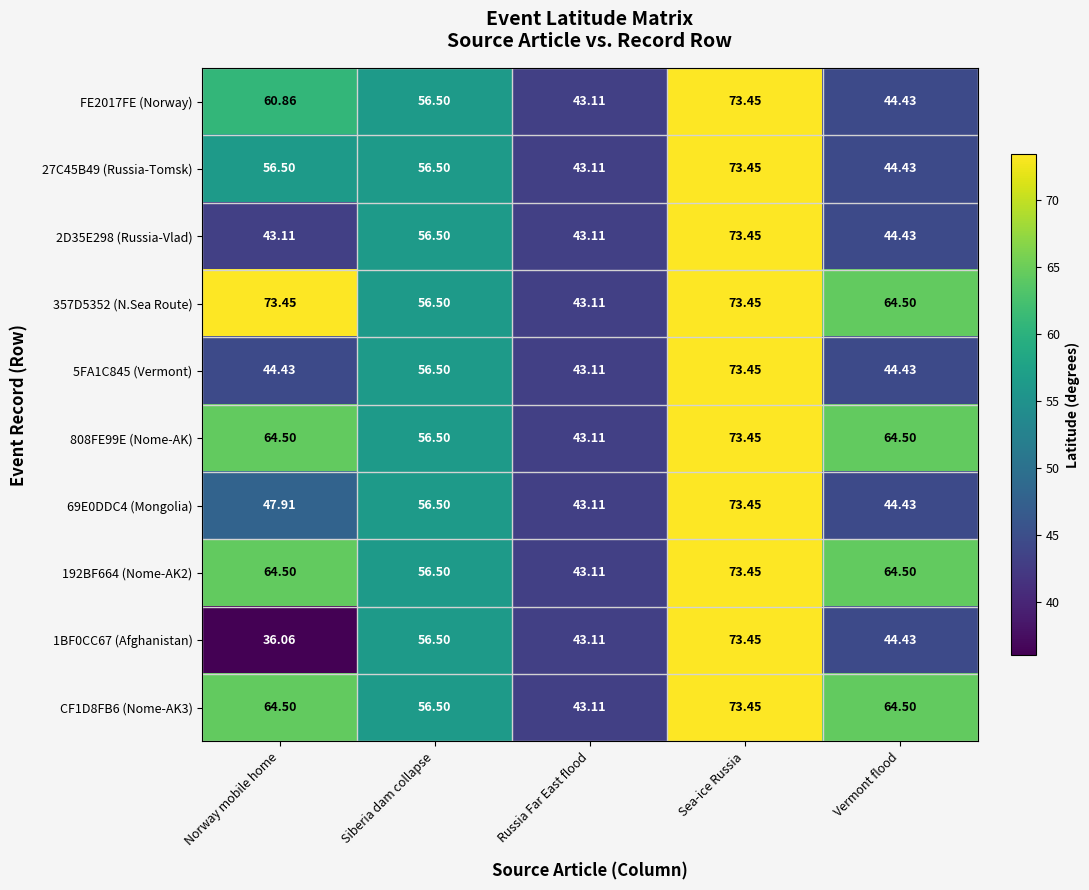

At which label is 192BF664 (Nome-AK2) closest to 58?

Siberia dam collapse